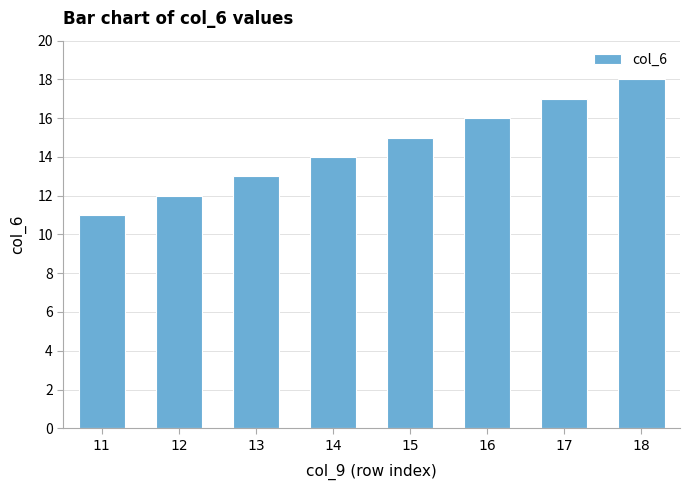

Rank the categories by value from lowest to highest.

11, 12, 13, 14, 15, 16, 17, 18